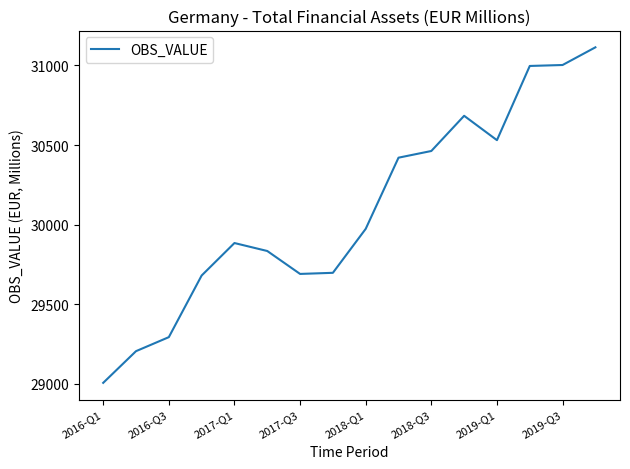

What is the average value?

30093